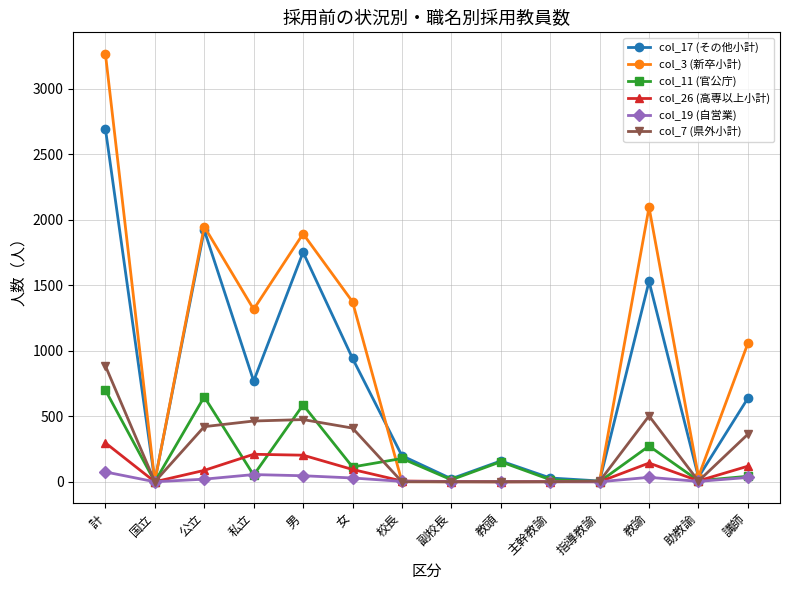

Does the chart display data point markers on the line(s)?

Yes